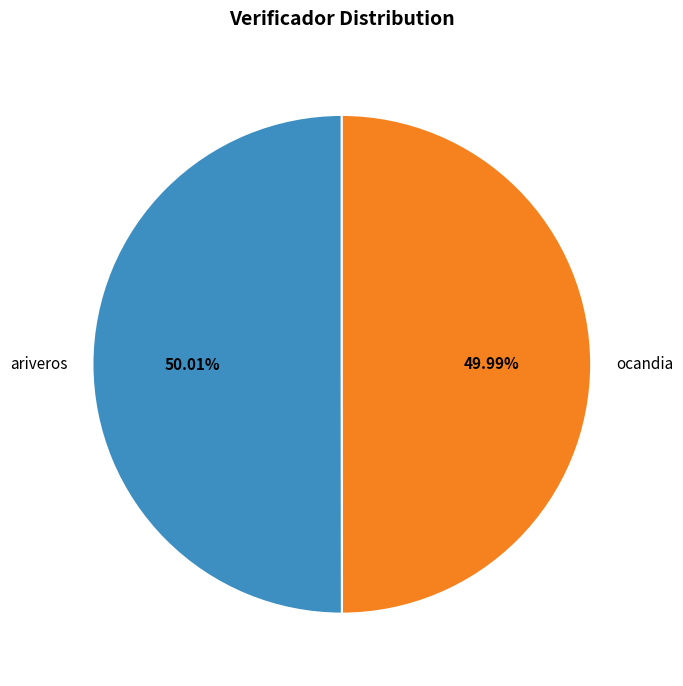

Approximately how many times larger is the value at ariveros compared to ocandia?

1.0